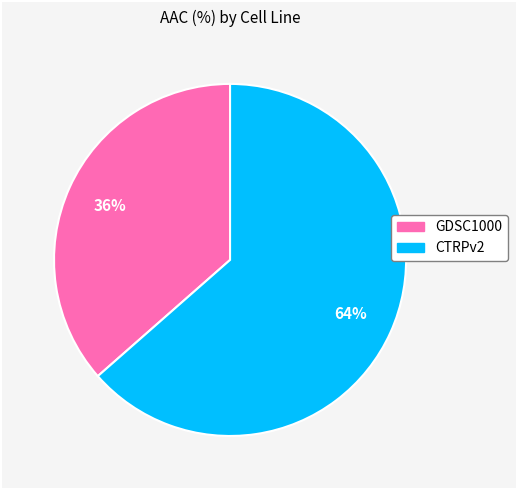

To the nearest percent, what is the average slice percentage?

50%